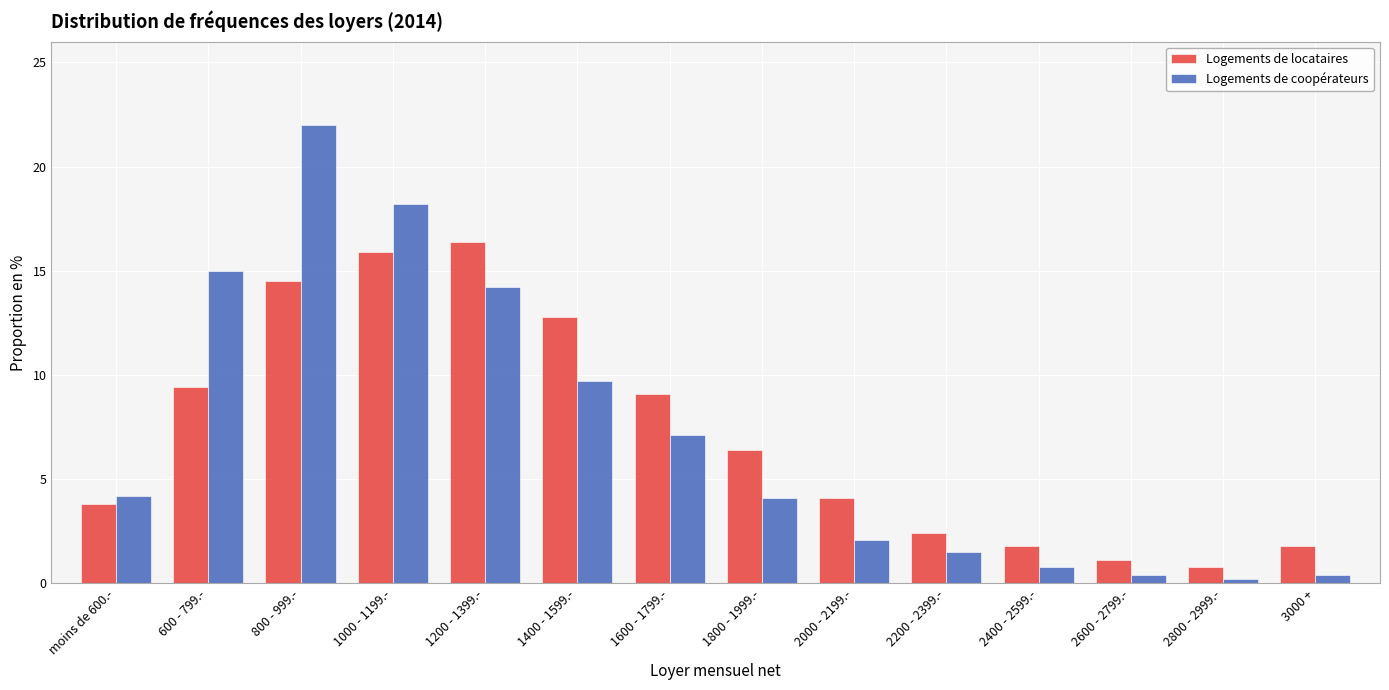

What value does the Logements de coopérateurs series have at 1600 - 1799.-?

7.1